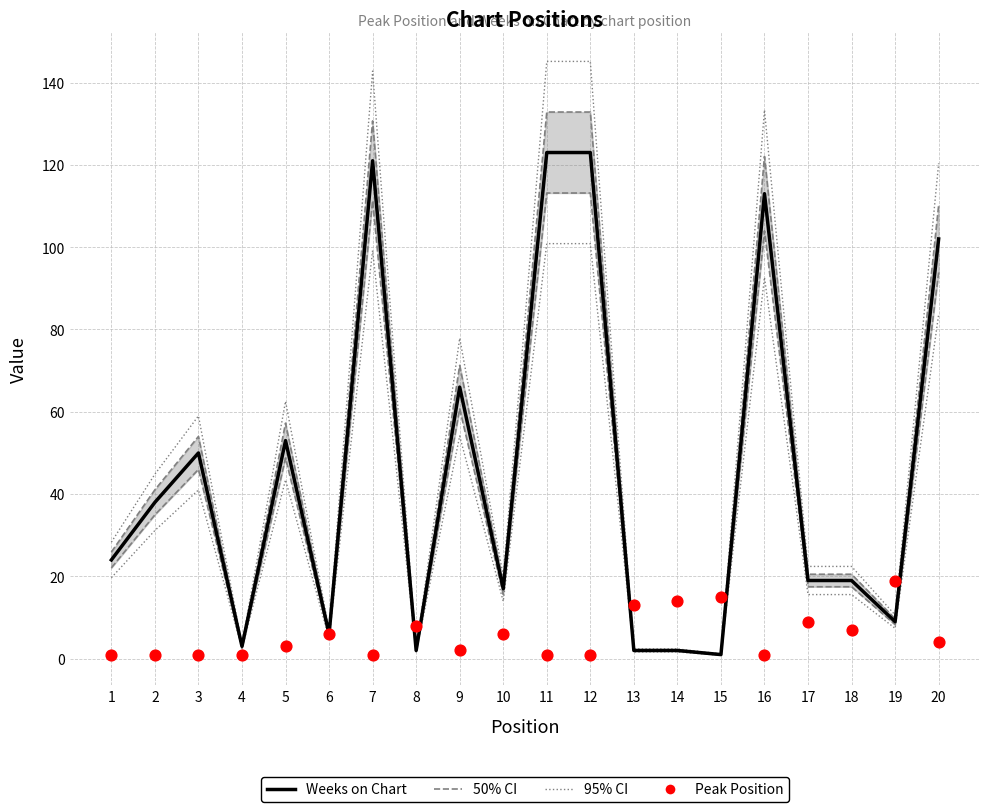

Which series reaches the maximum Y coordinate?

95% CI